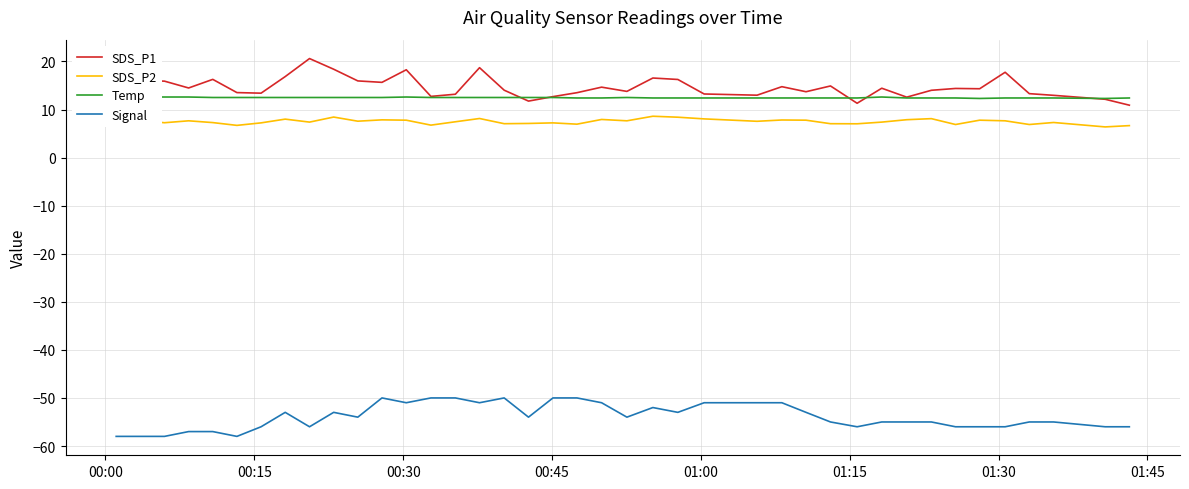

How many lines are shown in the chart?

4